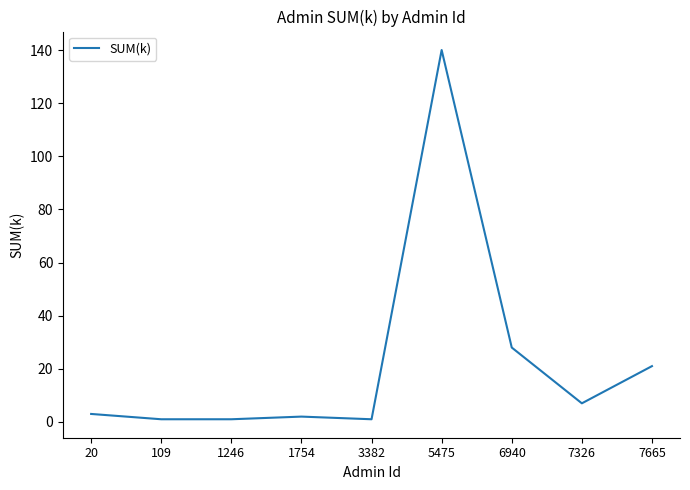

Reading left to right, extract all data points from this chart.

20=3	109=1	1246=1	1754=2	3382=1	5475=140	6940=28	7326=7	7665=21